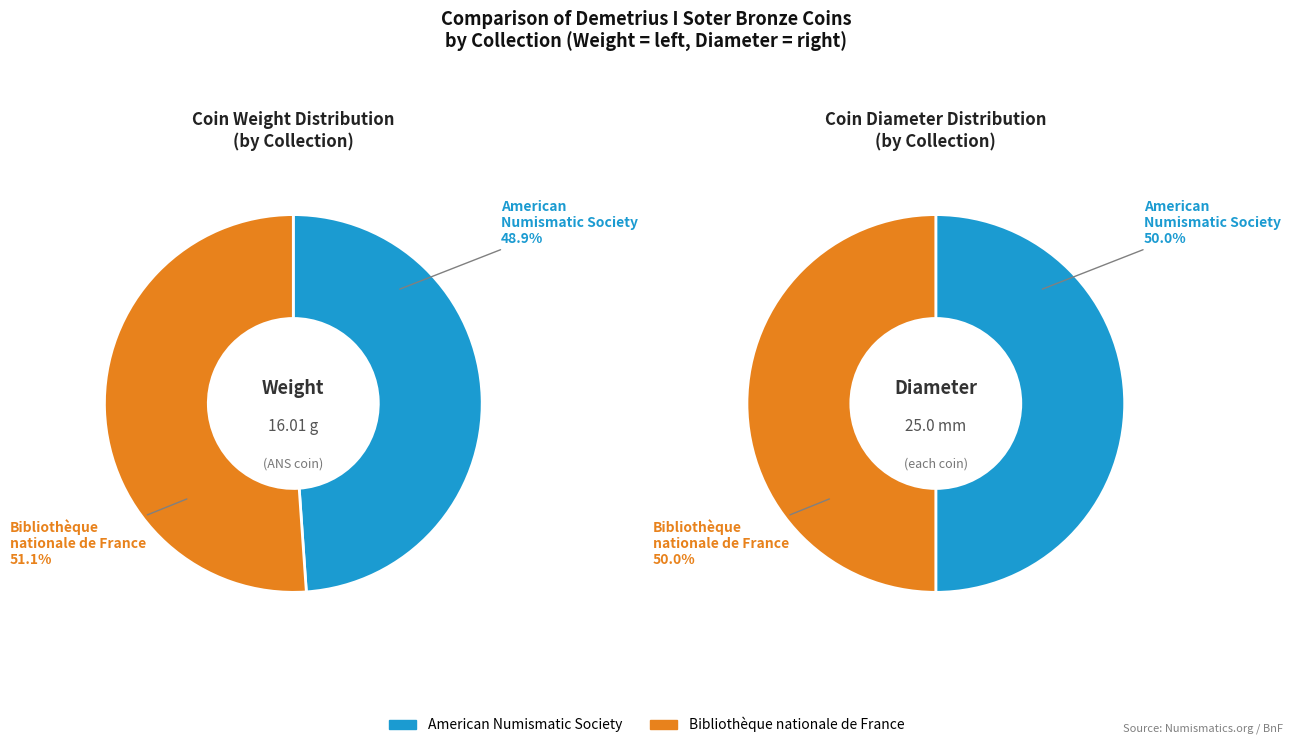

Is it true that Bibliothèque nationale de France is 51% of the pie?

True